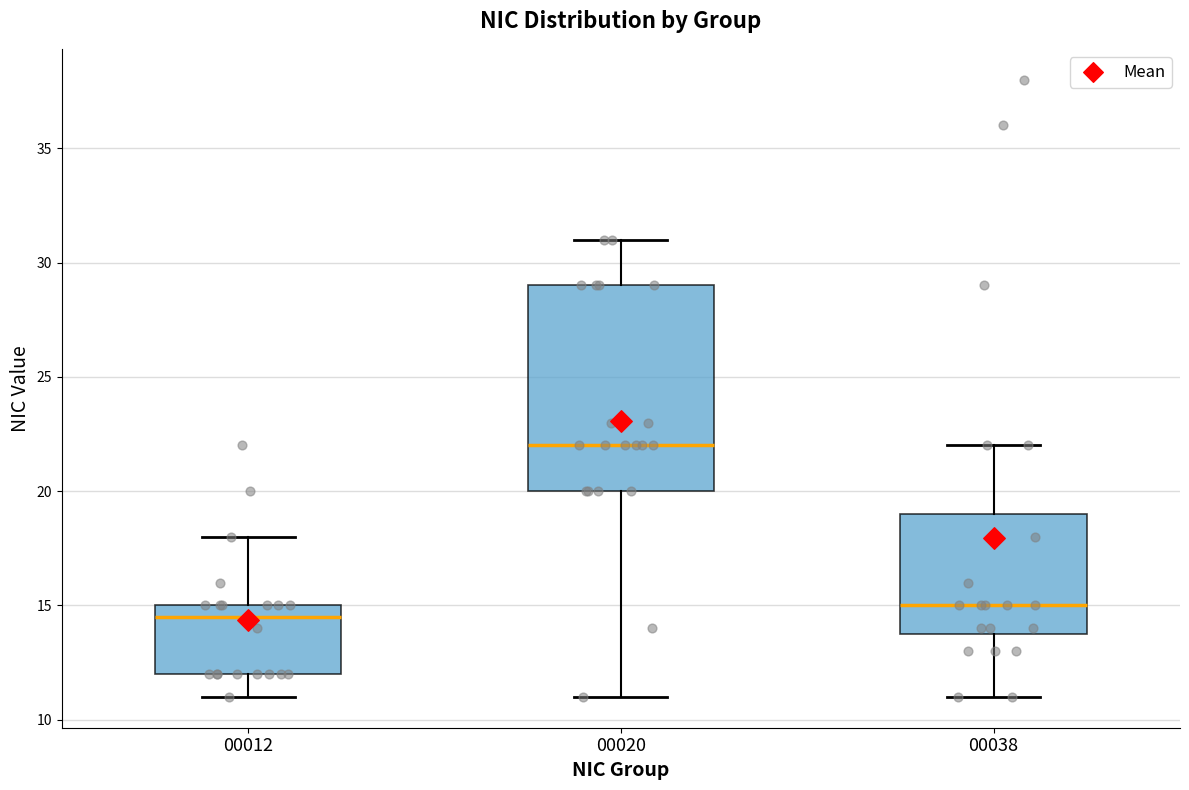

Where does the lower whisker of the box at x = 00038 end on the y-axis? The values are not printed on the chart, so give them approximately, as read against the axis.

11.0